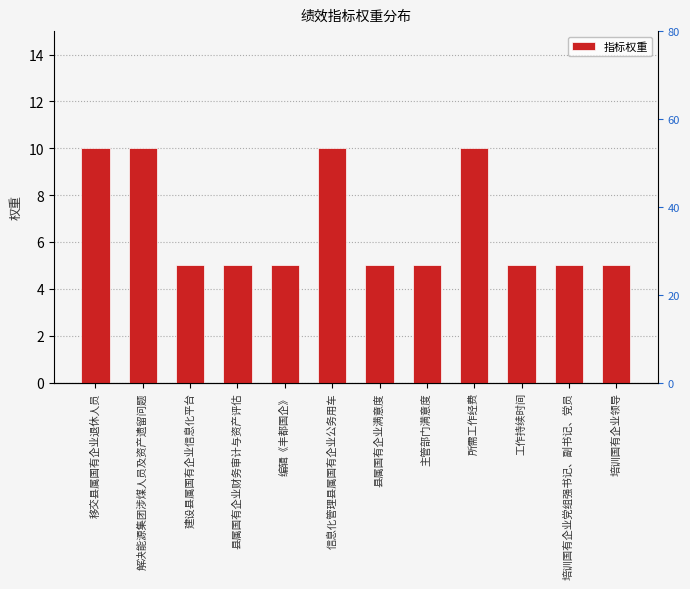

What is the value of the 5th bar from the left?

5